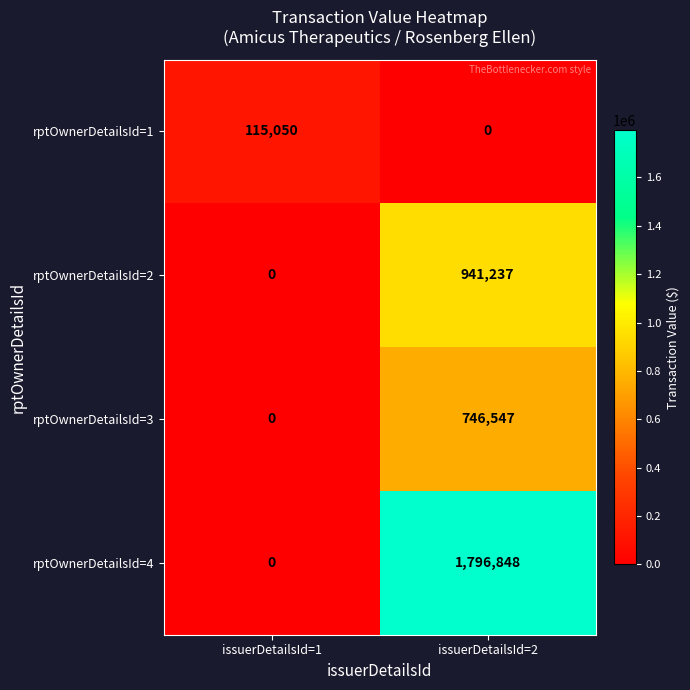

Which label corresponds to the largest value in the chart?

issuerDetailsId=2